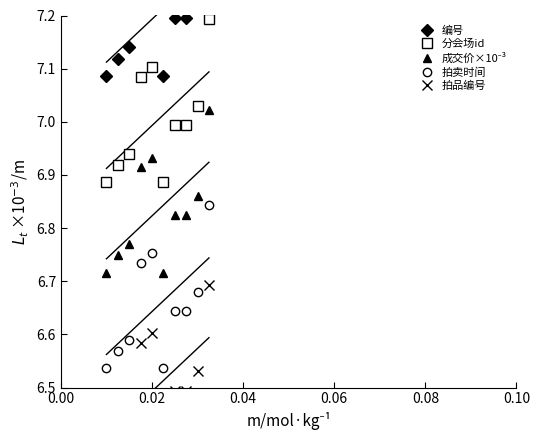

At how many categories does at least one series exceed 6?

10